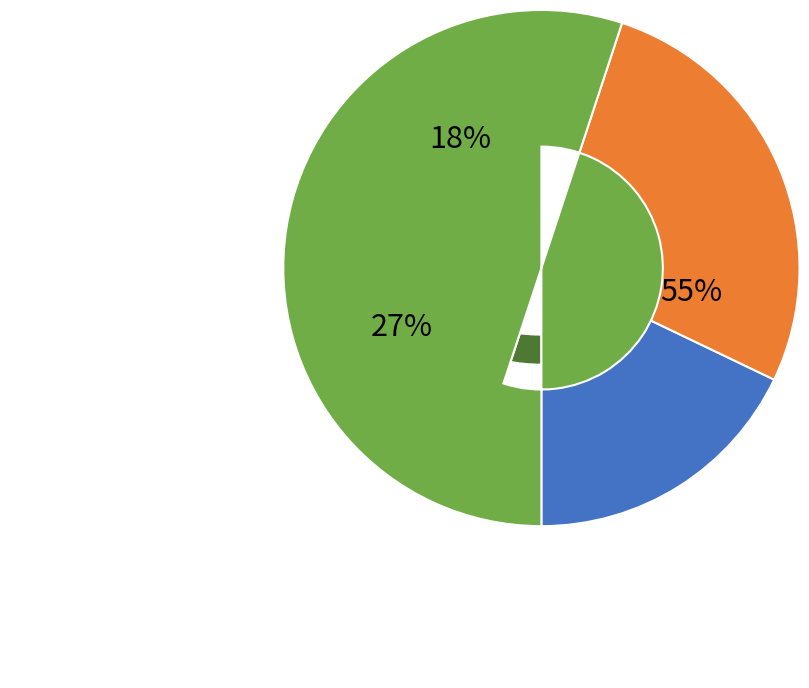

To the nearest percent, what is the difference between the Log Skip and Peach Warp 2 slice percentages?

2%